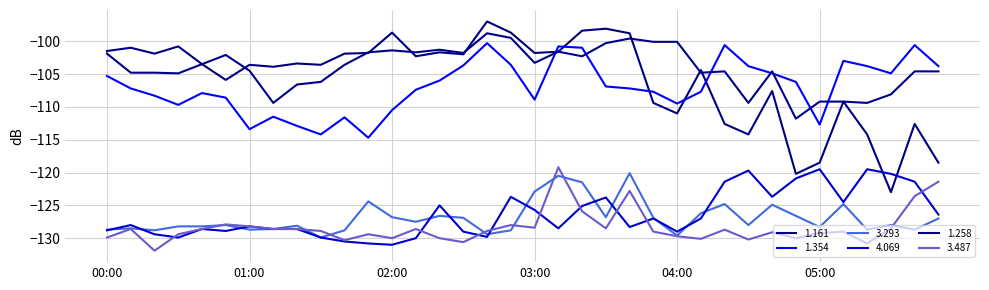

What is the difference between the second highest and minimum values in the 1.258 series?

12.3